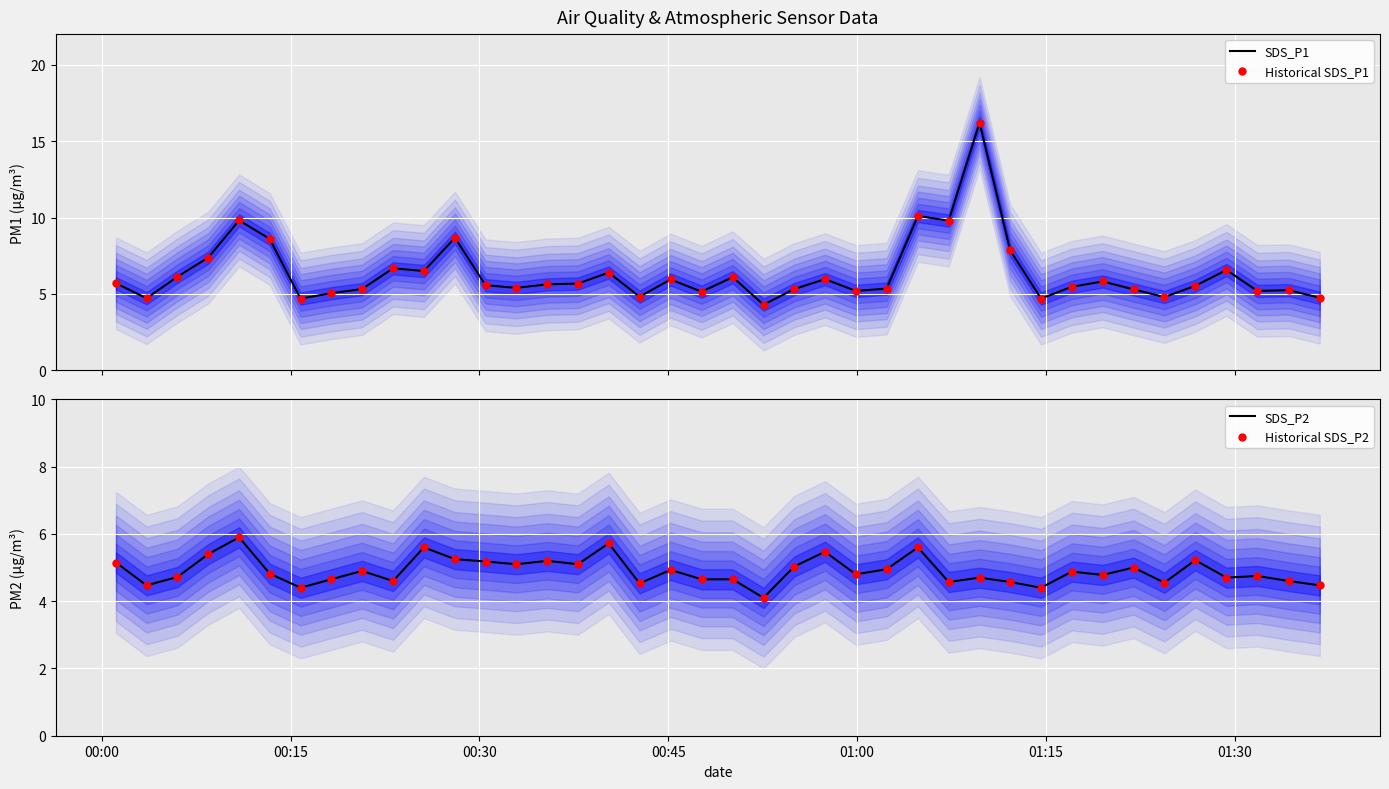

Which series contains the highest Y value?

SDS_P1